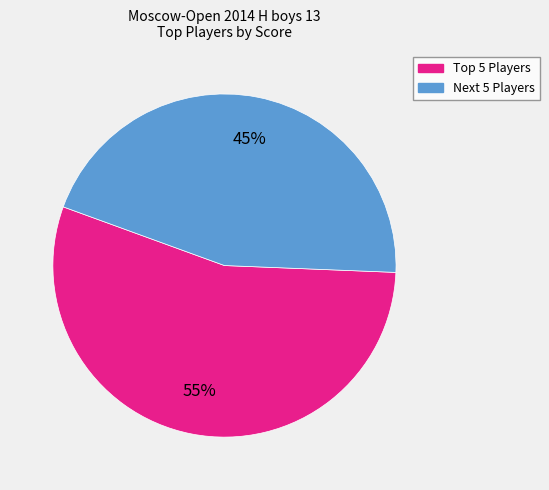

To the nearest percent, what is the average slice percentage?

50%